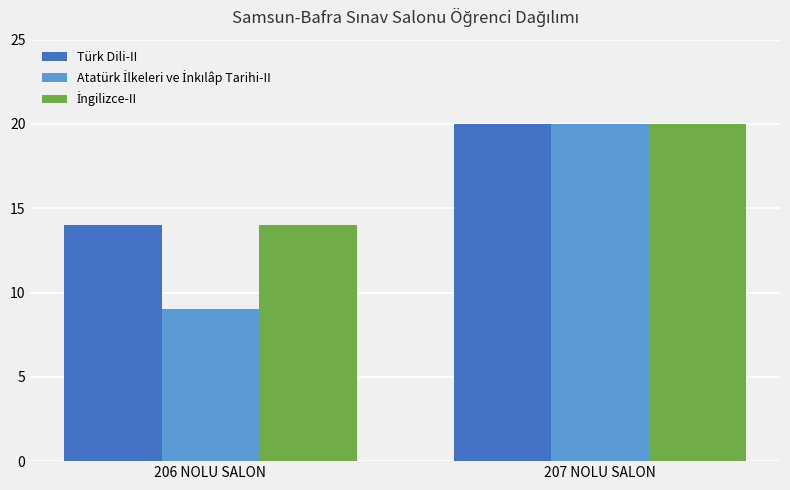

Which category has the lowest value across all series?

206 NOLU SALON